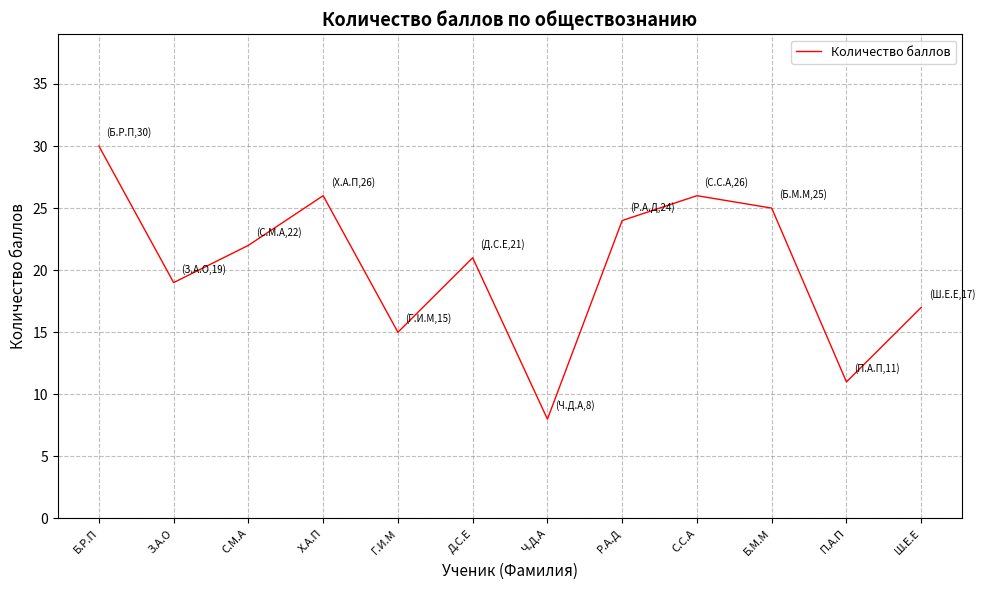

The value at З.А.О is 19. True or false?

True